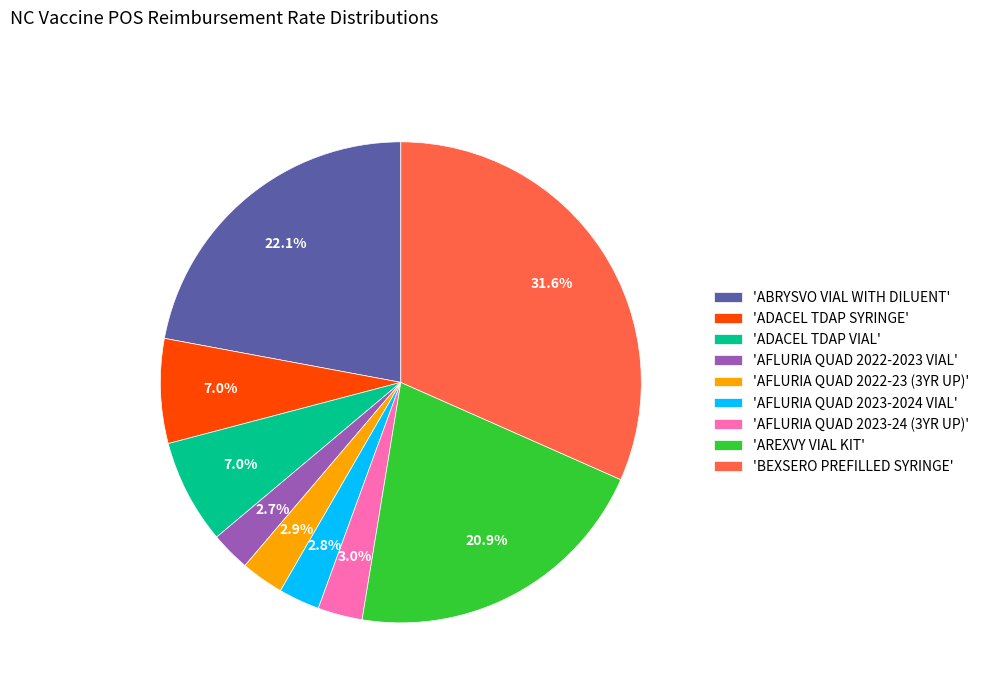

Which category has the biggest portion of the pie?

'BEXSERO PREFILLED SYRINGE'